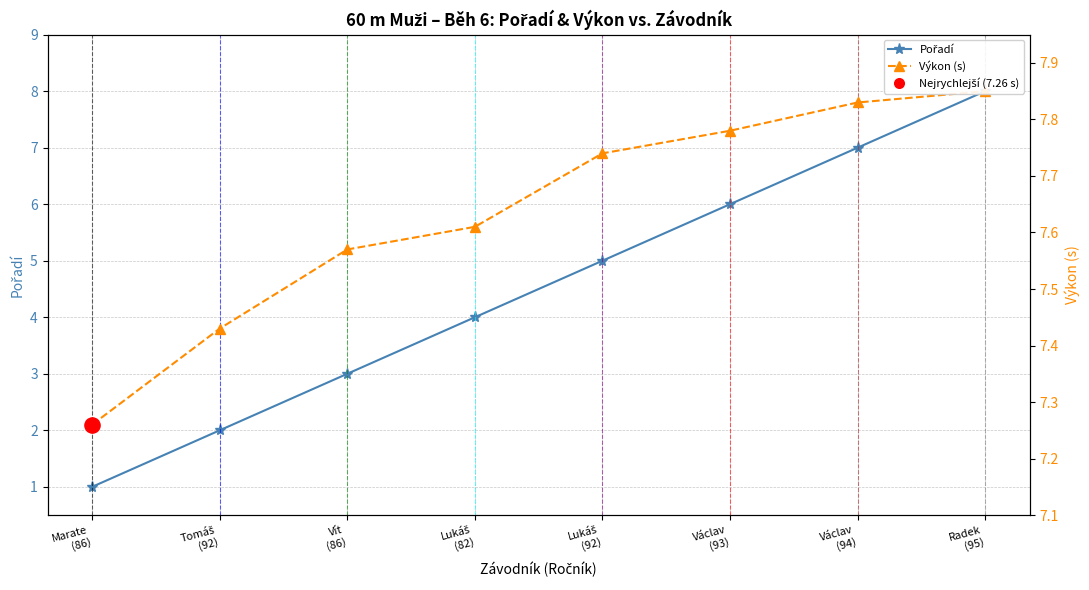

Which series has the largest total across all categories?

Výkon (s)